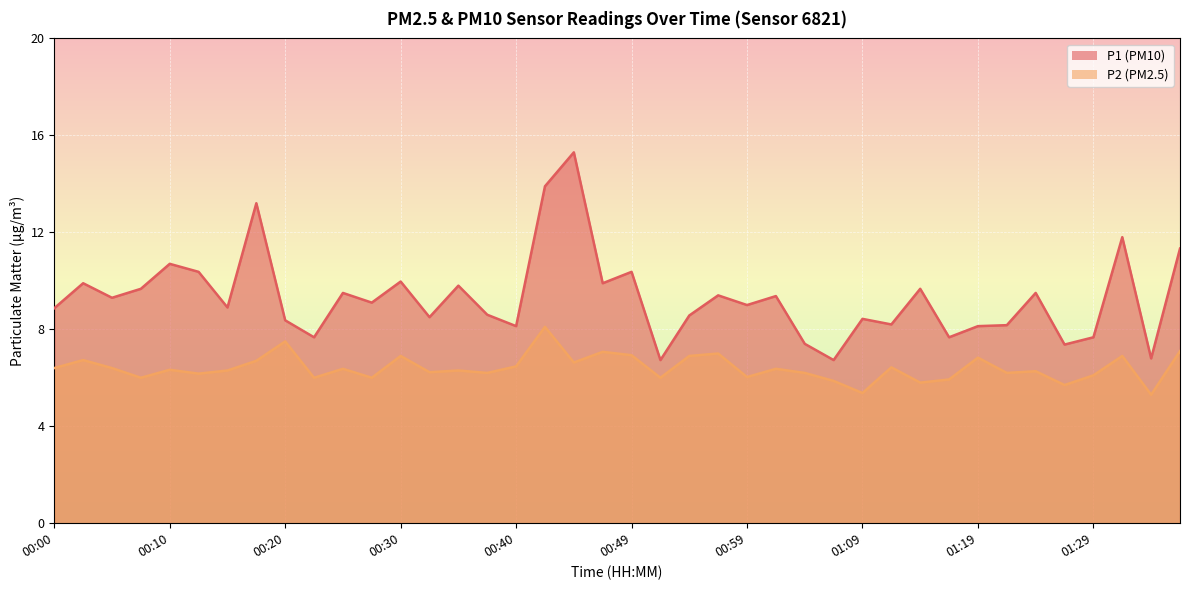

What is the difference between the highest and lowest values at 01:37?

4.2